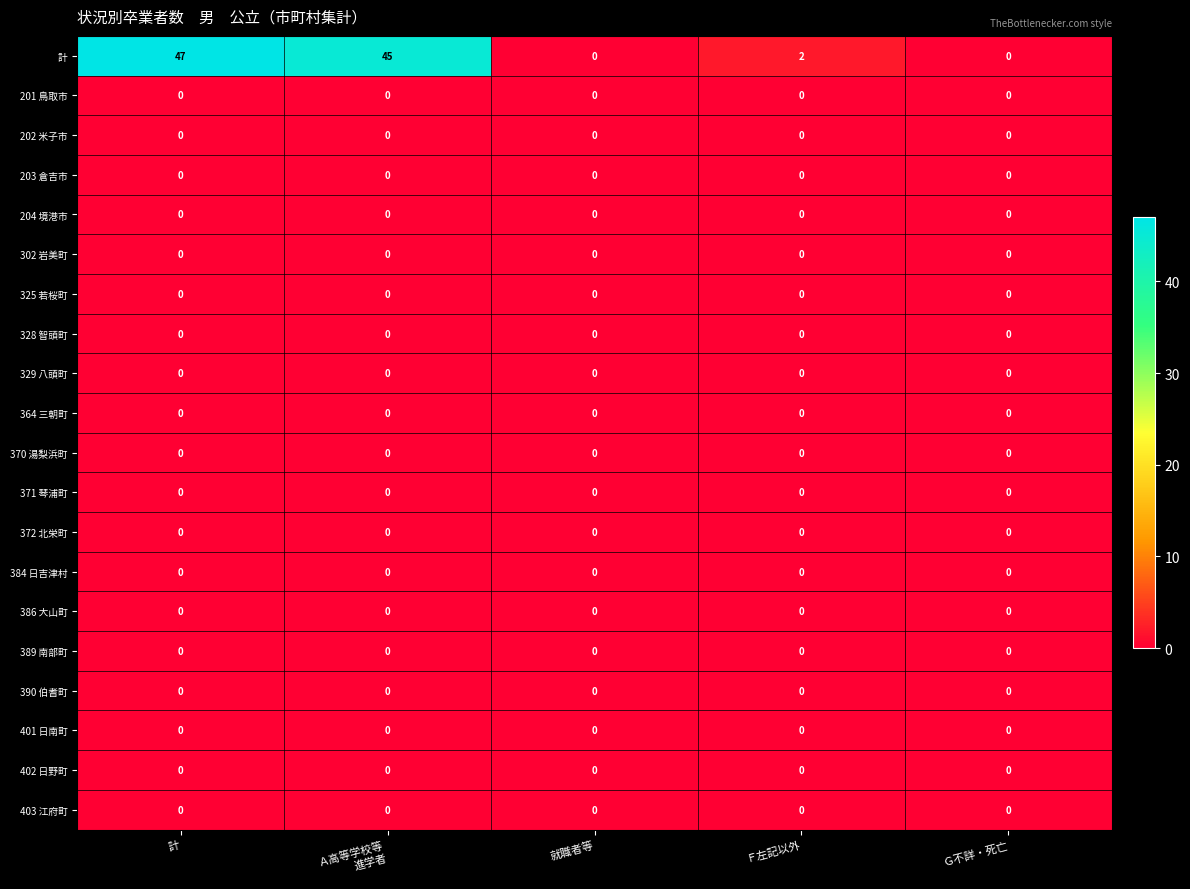

Which series has the largest total across all categories?

計